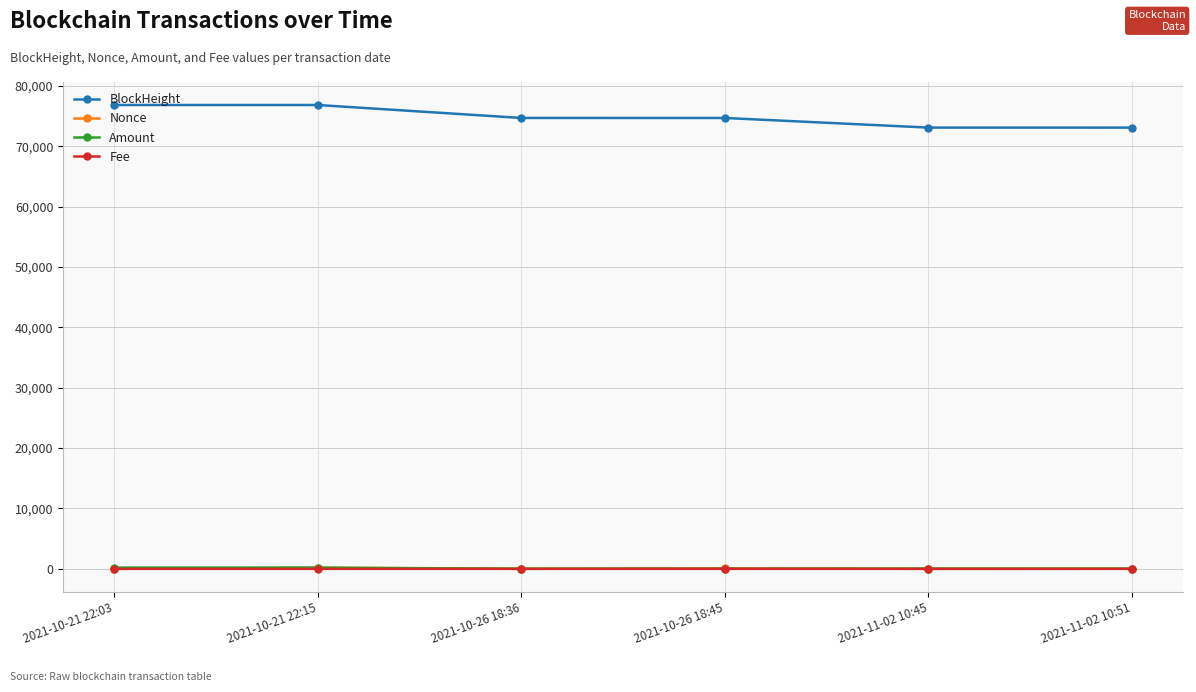

What is the label of the 3rd point from the right?

2021-10-26 18:45